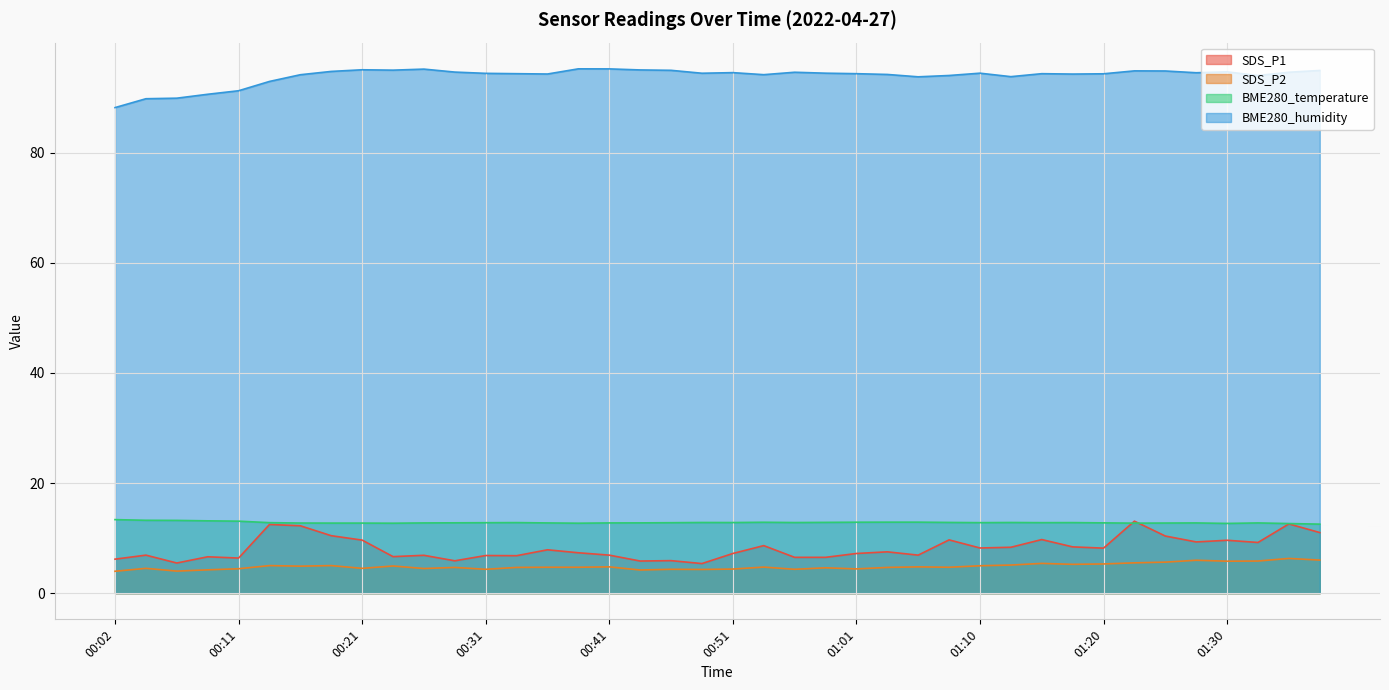

The BME280_temperature series shows 12.7 at 00:16. True or false?

True